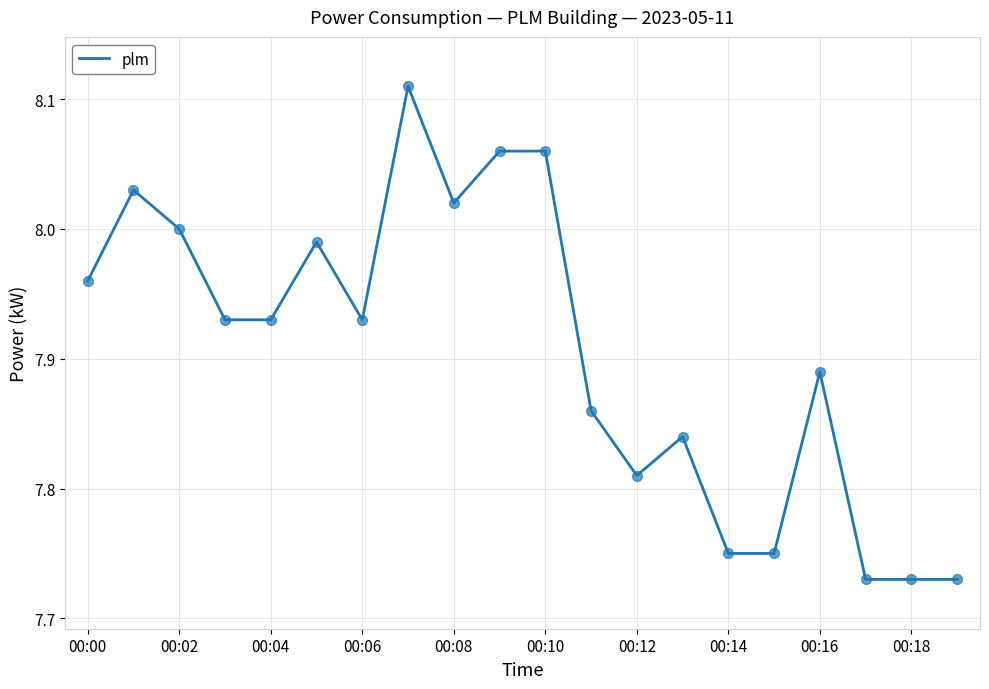

What is the difference between the maximum and minimum values?

0.4